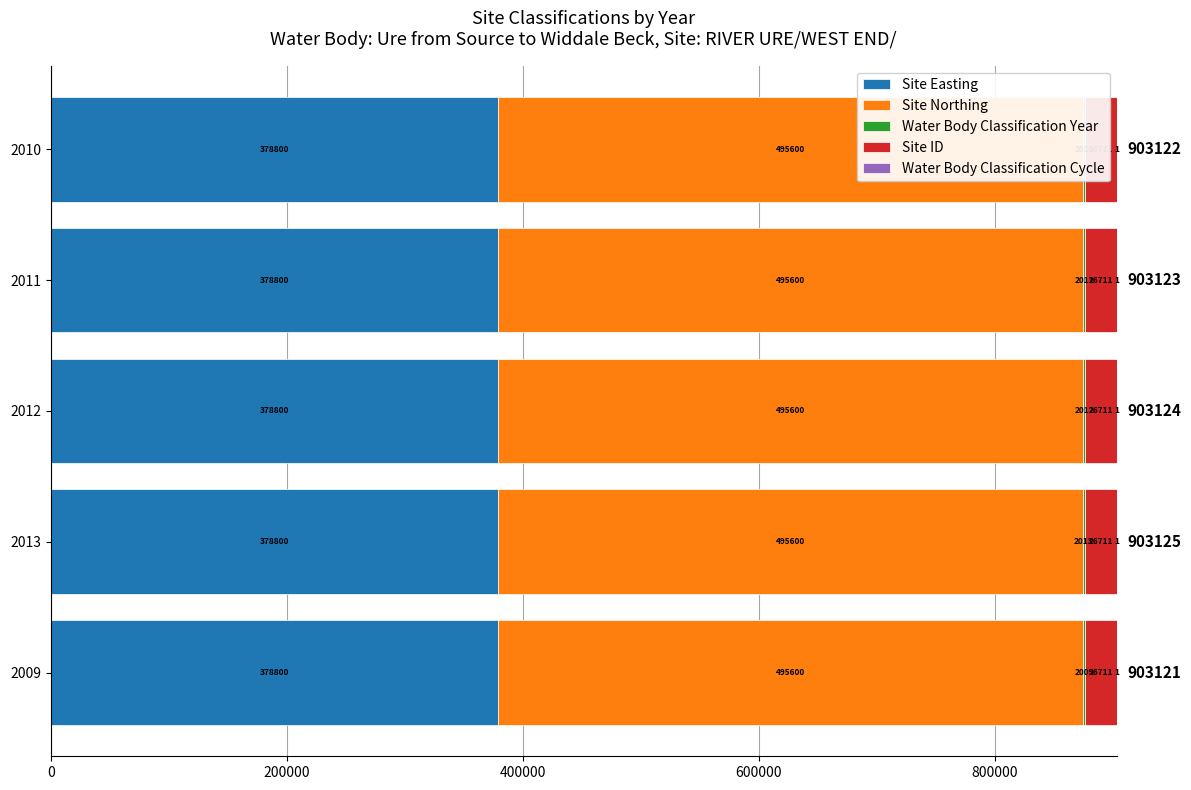

Count the number of categories in the chart.

5